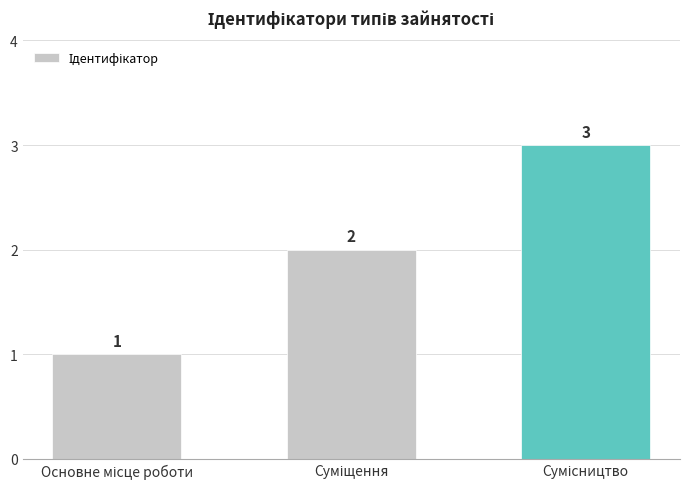

What is the sum of all values?

6